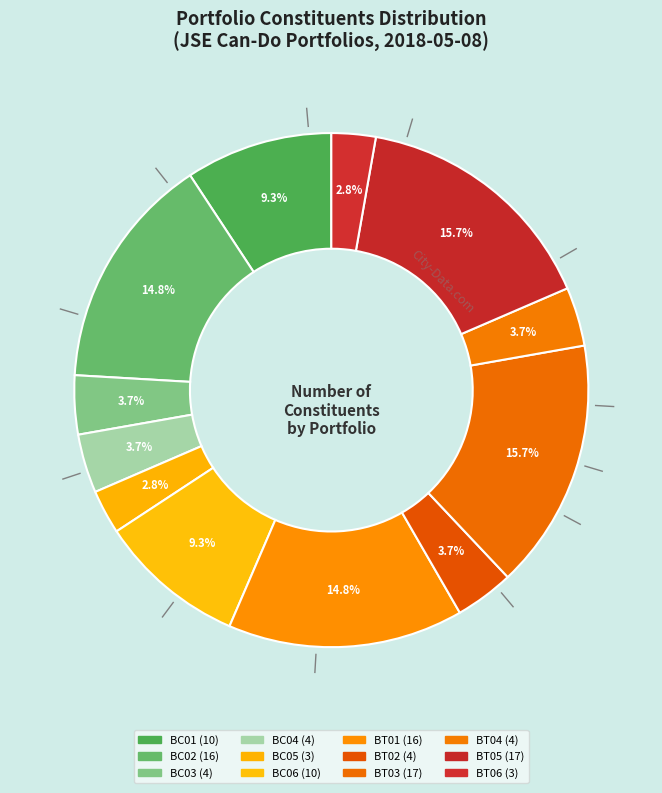

To the nearest percent, what is the average slice percentage?

8%